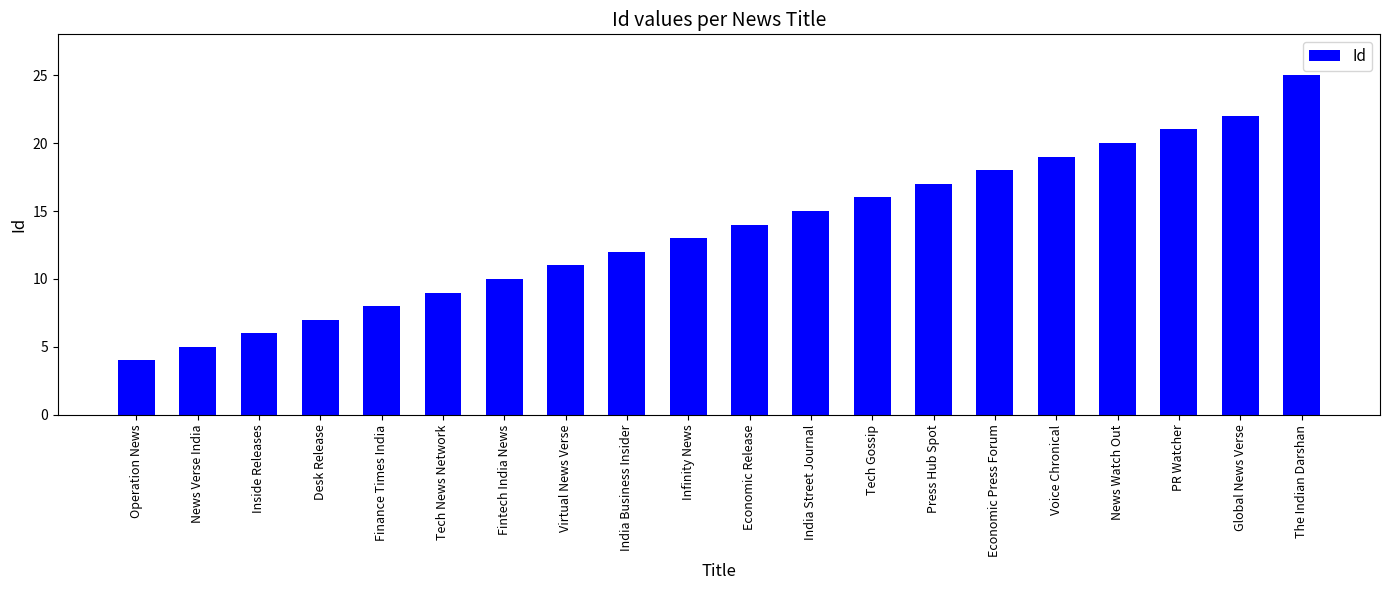

At which category does the chart reach its peak across all series?

The Indian Darshan